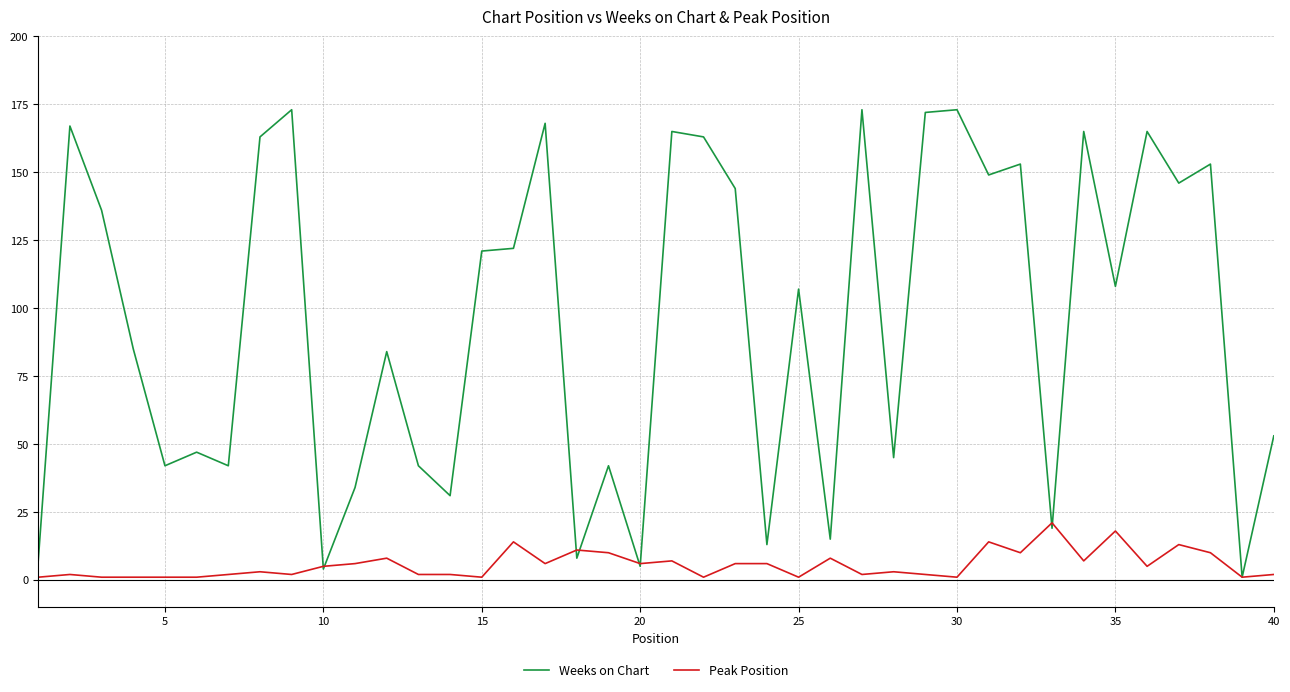

Does the chart display data point markers on the line(s)?

No